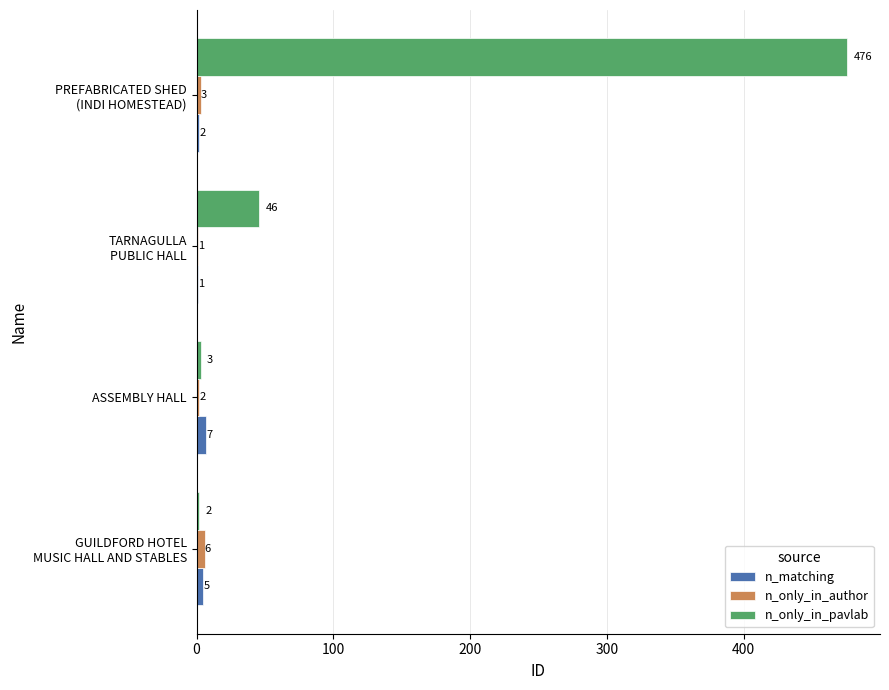

Which series has the largest total across all categories?

n_only_in_pavlab